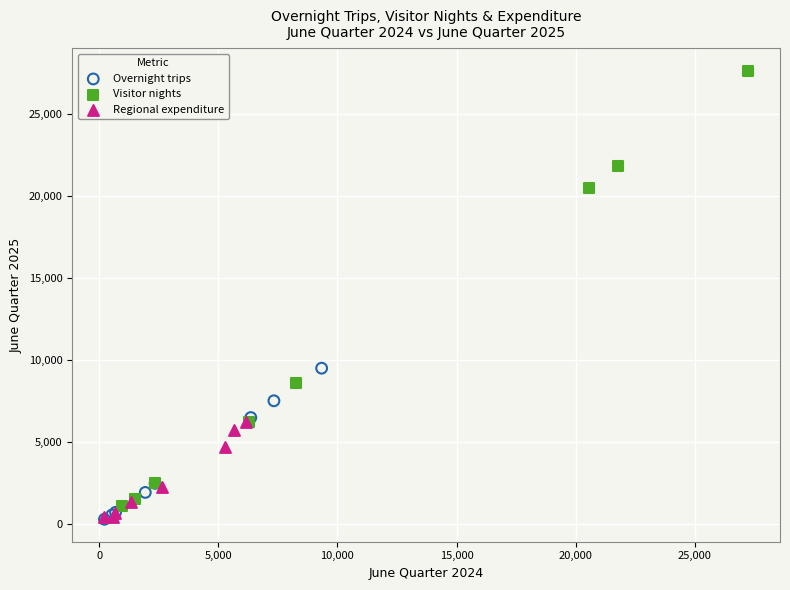

What are all the series names shown in the legend?

Overnight trips, Visitor nights, Regional expenditure